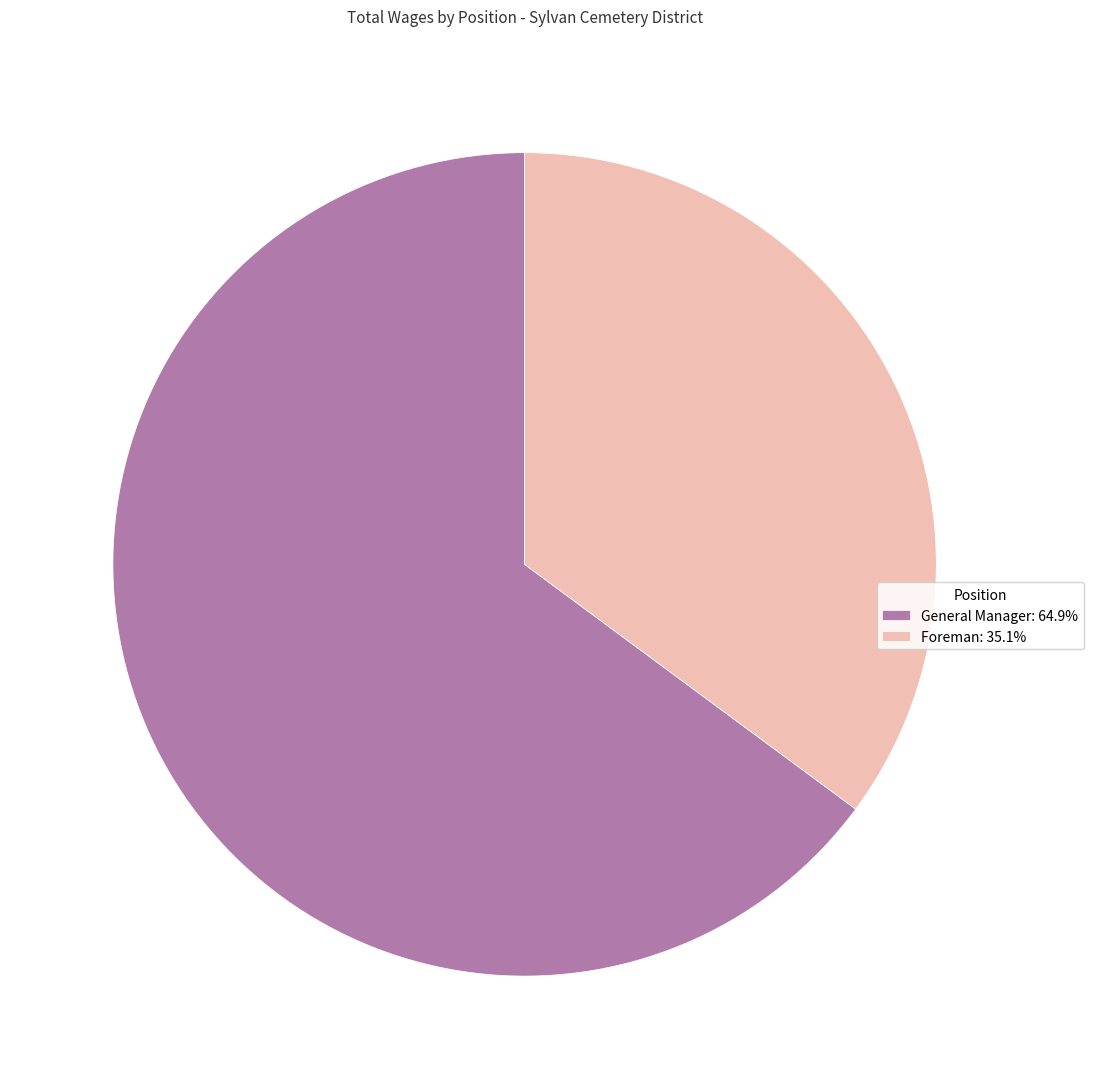

The General Manager slice represents 52% of the pie. True or false?

False